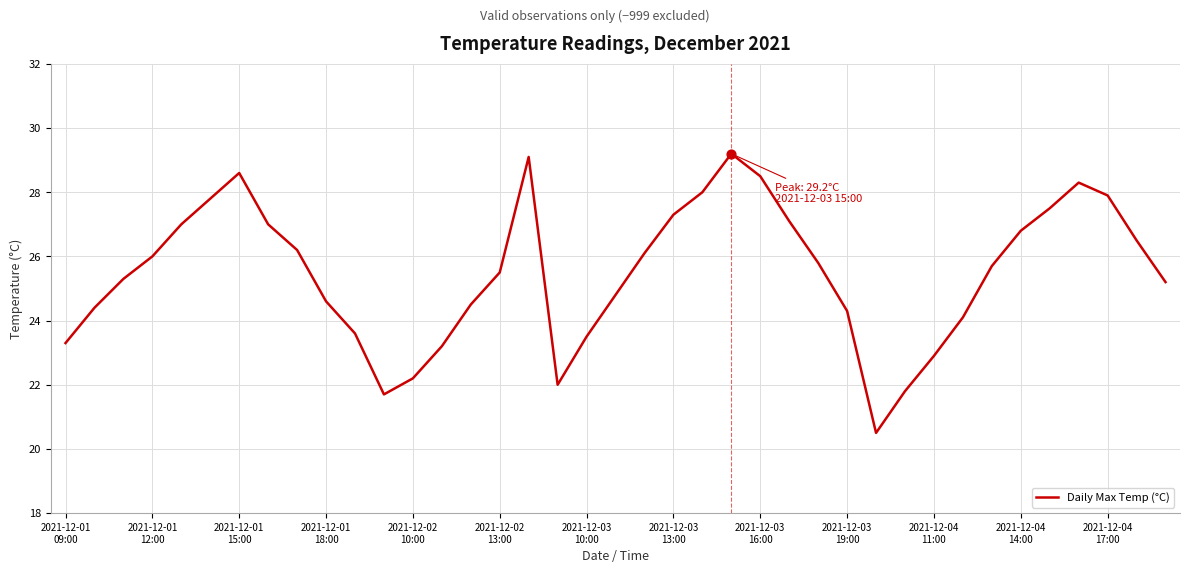

What is the difference between the maximum and minimum values?

8.7